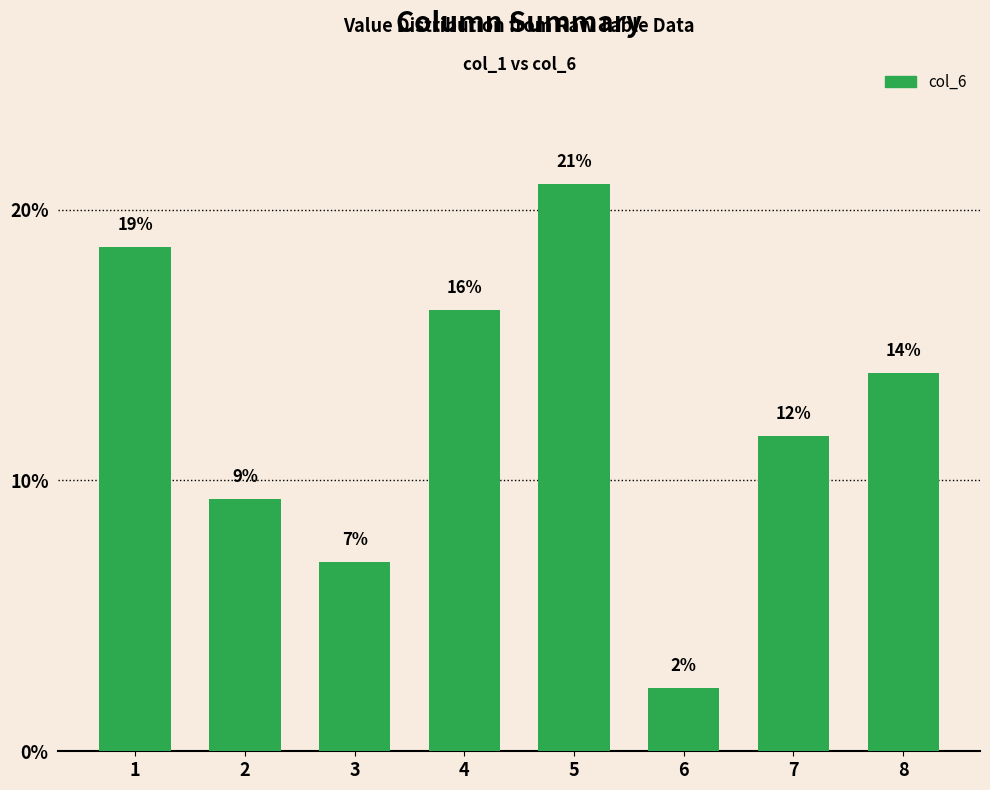

Are the bars horizontal?

No